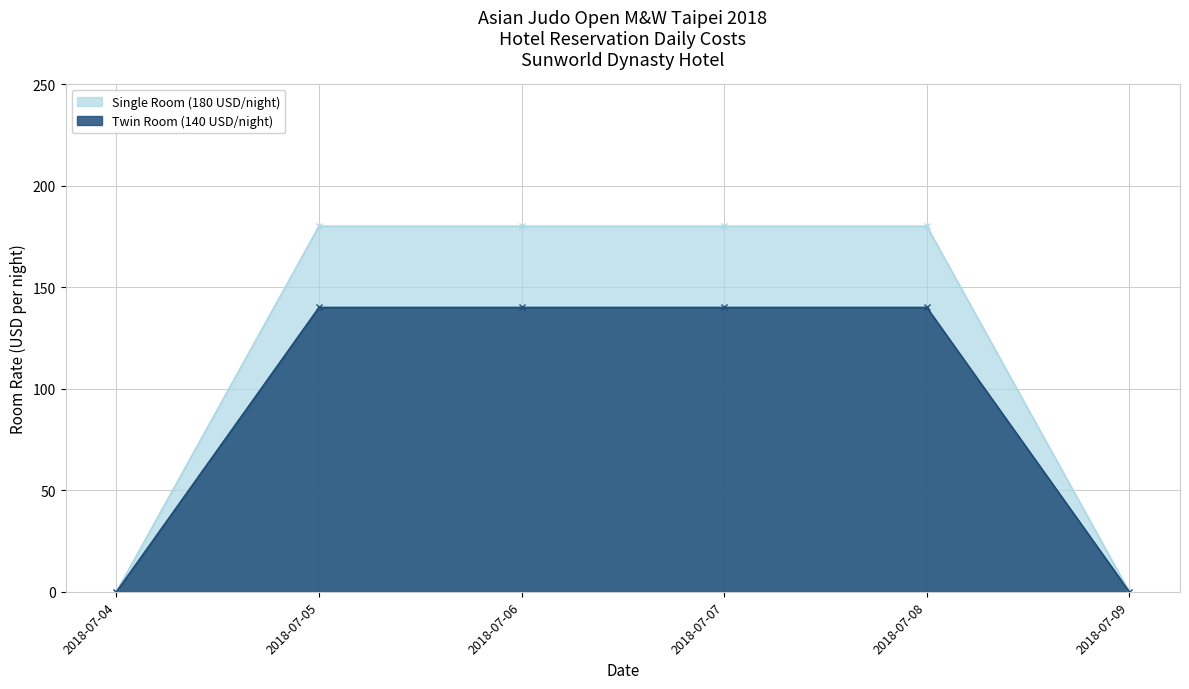

What are all the series names shown in the legend?

Single Room (180 USD/night), Twin Room (140 USD/night)